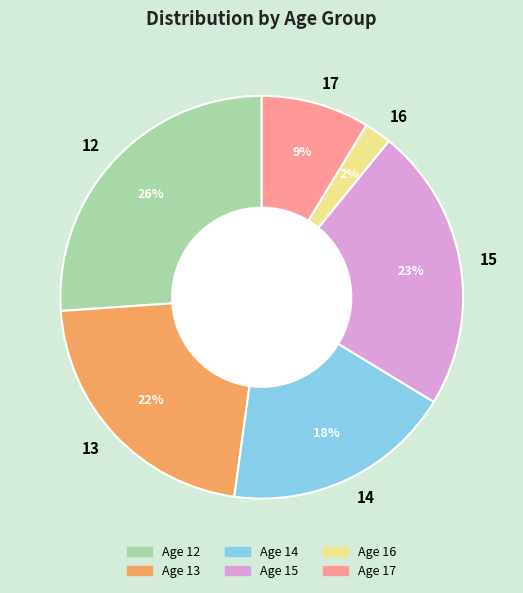

Is there a majority slice in this chart?

No